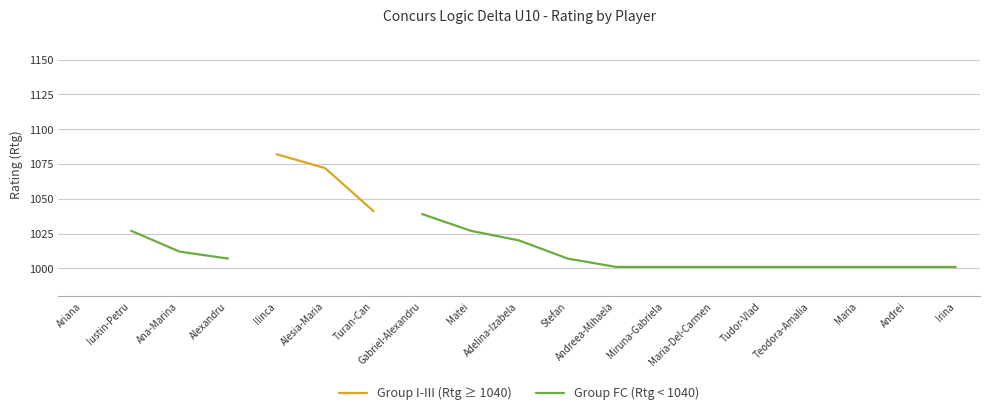

What is the sum of the Group FC (Rtg < 1040) values at Tudor-Vlad and Alexandru?

2008.0